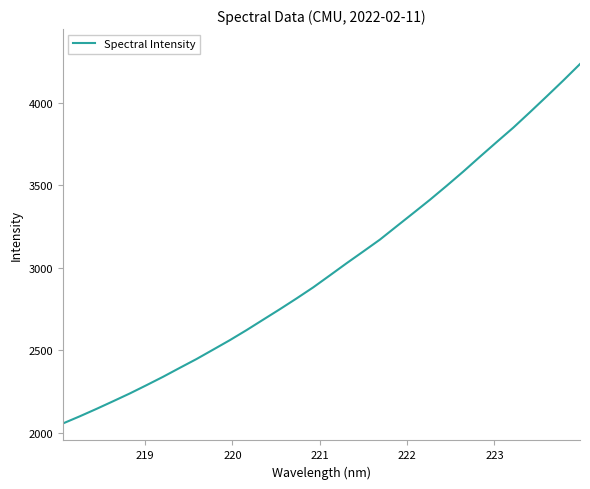

What is the smallest value displayed?

2057.6